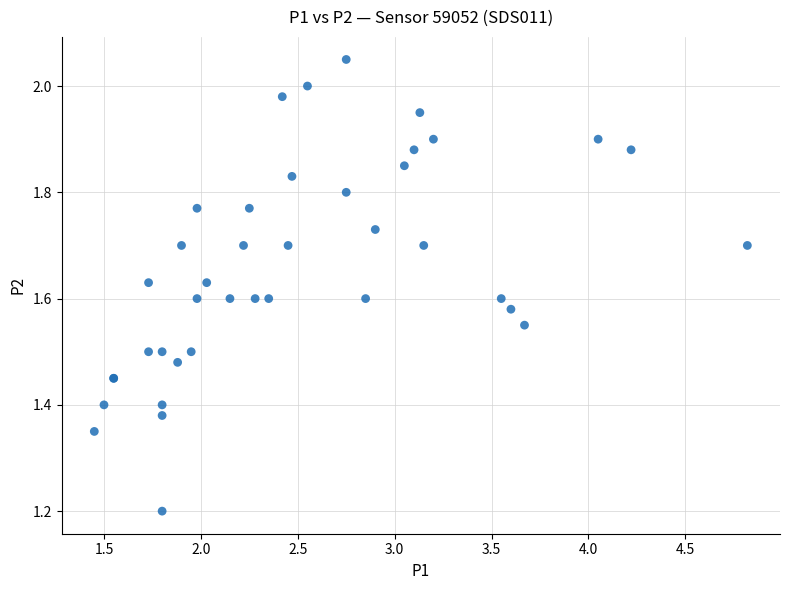

What Y value in the scatter plot is closest to 1?

1.2